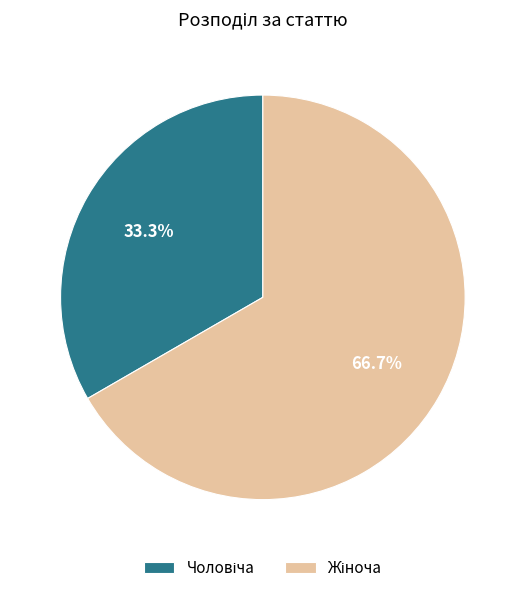

Is there any slice that represents more than half of the pie?

Yes